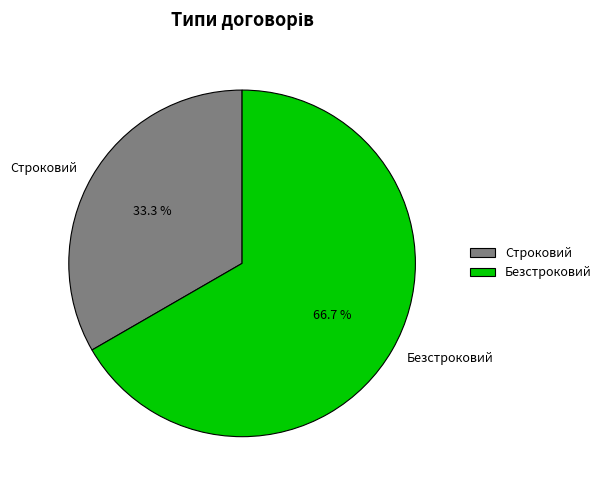

Rank the categories by value from lowest to highest.

Строковий, Безстроковий